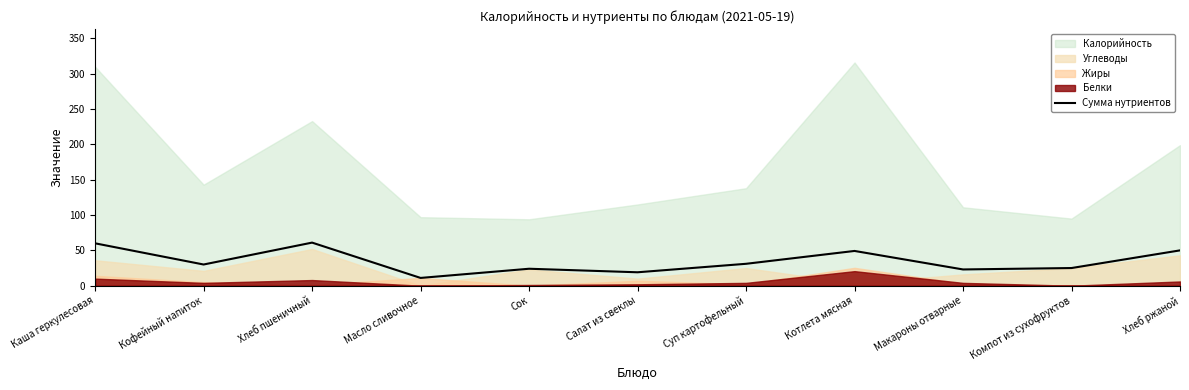

Rank the categories by value from highest to lowest.

Хлеб пшеничный, Каша геркулесовая, Хлеб ржаной, Котлета мясная, Суп картофельный, Кофейный напиток, Компот из сухофруктов, Сок, Макароны отварные, Салат из свеклы, Масло сливочное